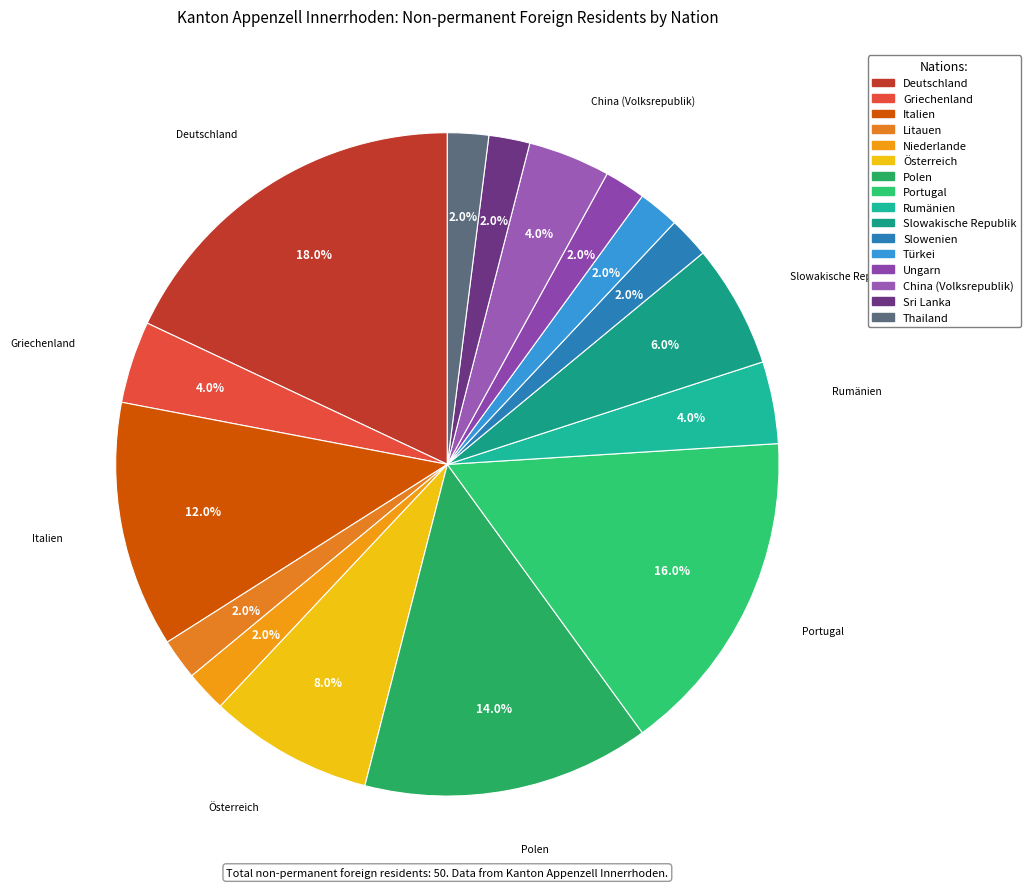

Which slice is the smallest?

Litauen